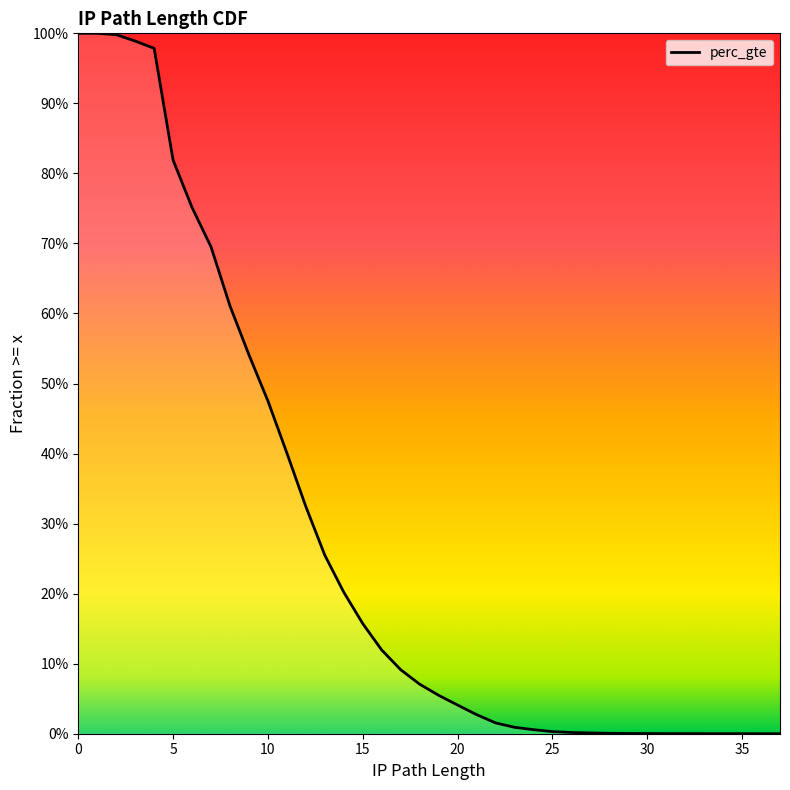

What is the average value?

0.3